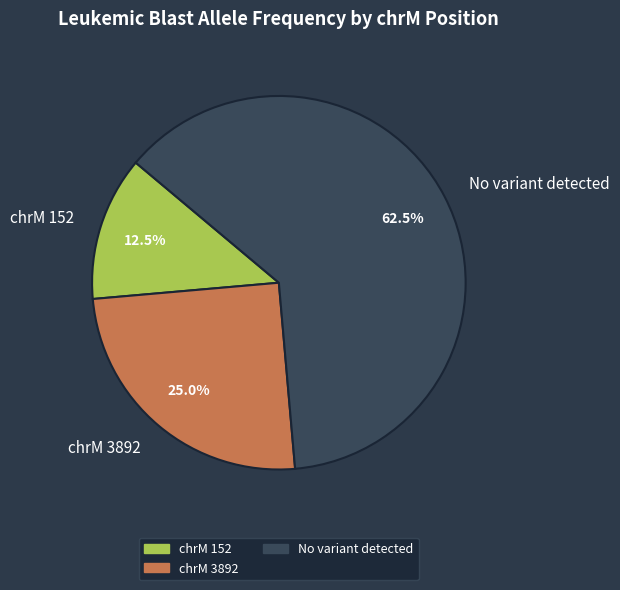

Does any single category account for the majority?

Yes